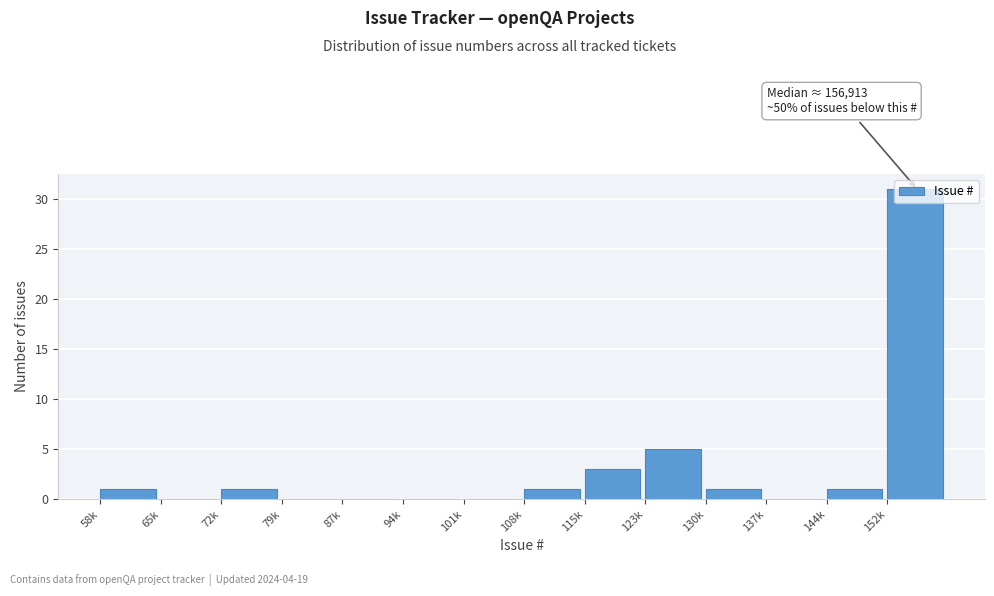

What is the maximum value shown in the chart?

31